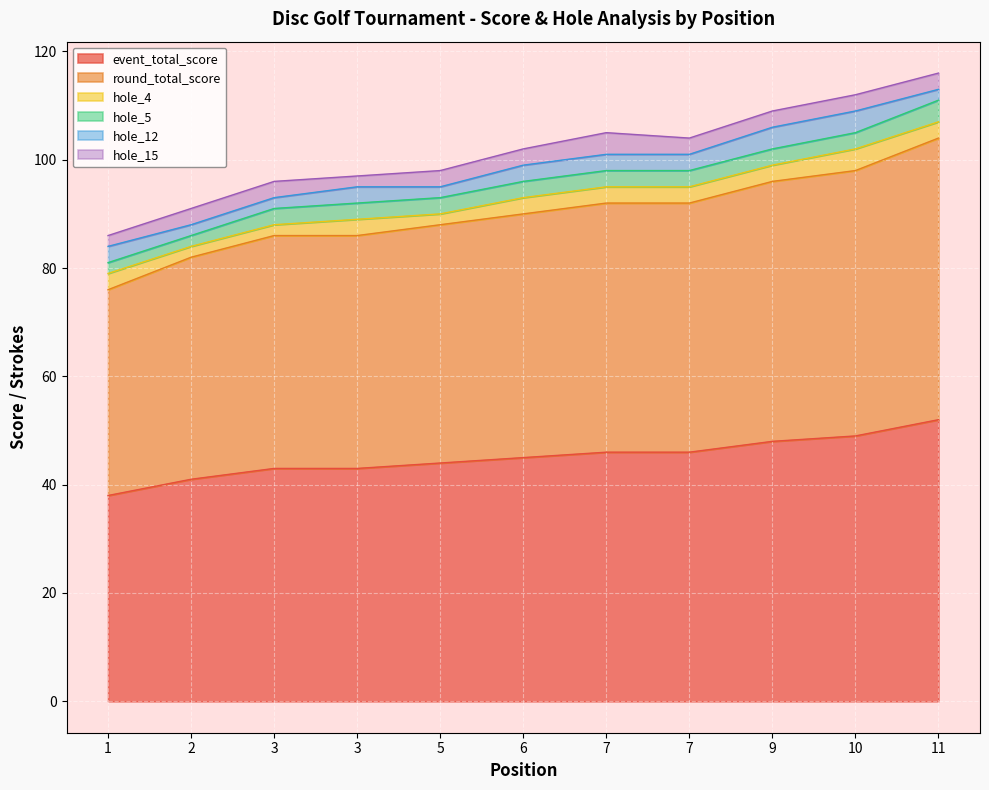

Reading right to left, what are all the values shown in this chart?

event_total_score: 52	49	48	46	46	45	44	43	43	41	38
round_total_score: 52	49	48	46	46	45	44	43	43	41	38
hole_4: 3	4	3	3	3	3	2	3	2	2	3
hole_5: 4	3	3	3	3	3	3	3	3	2	2
hole_12: 2	4	4	3	3	3	2	3	2	2	3
hole_15: 3	3	3	3	4	3	3	2	3	3	2